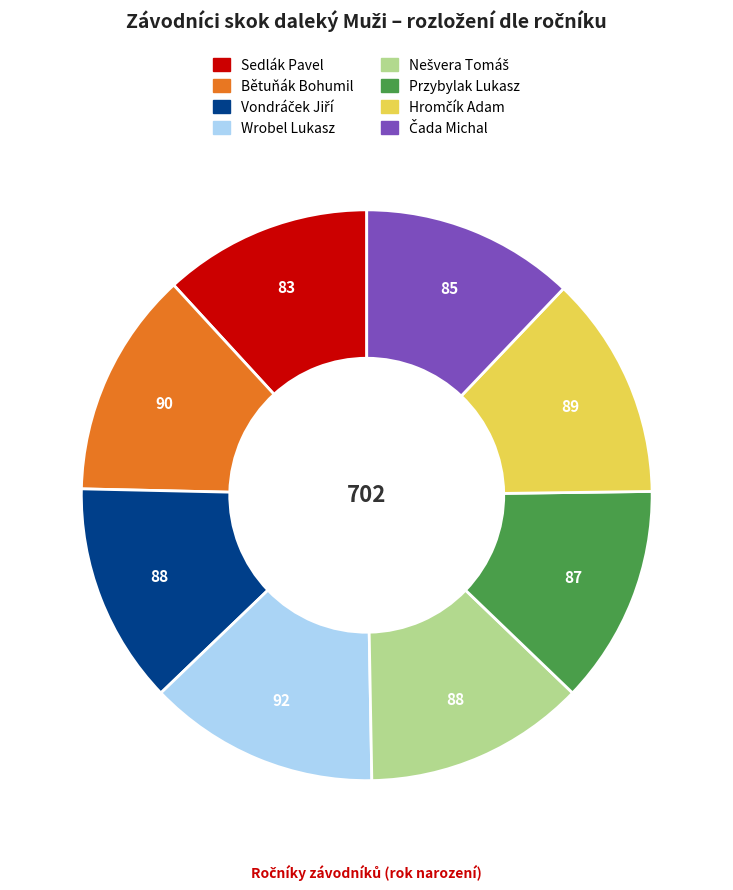

Is there any slice that represents more than half of the pie?

No